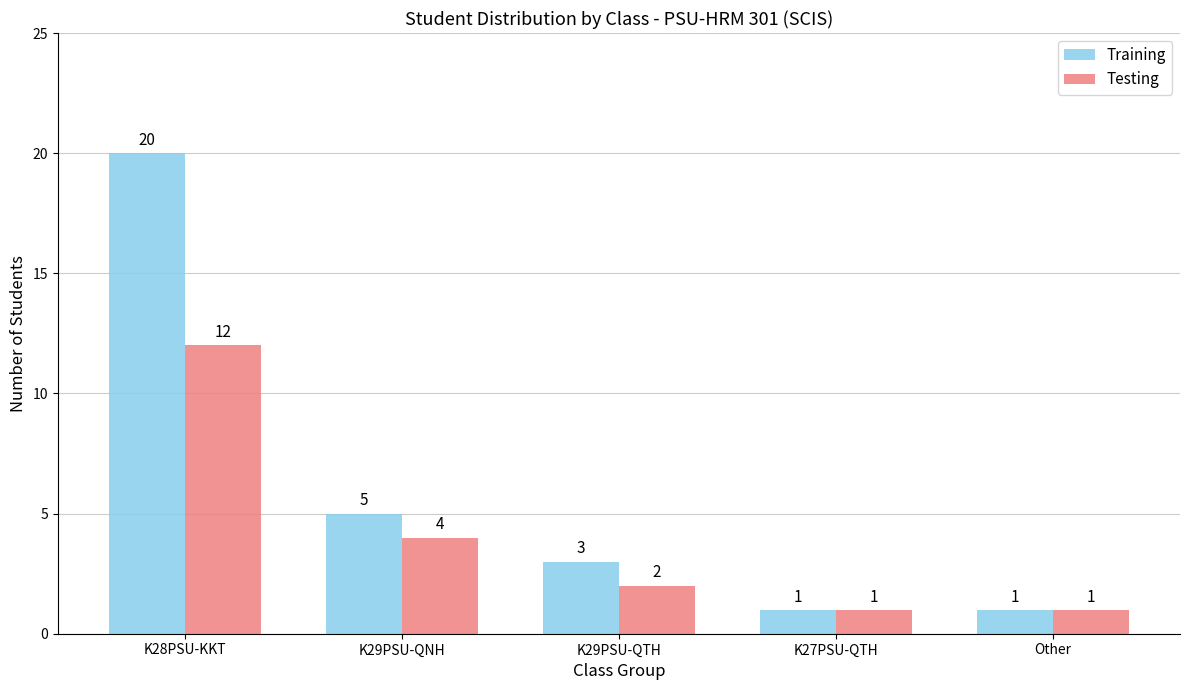

What is the difference between the maximum and minimum values in the Training series?

19